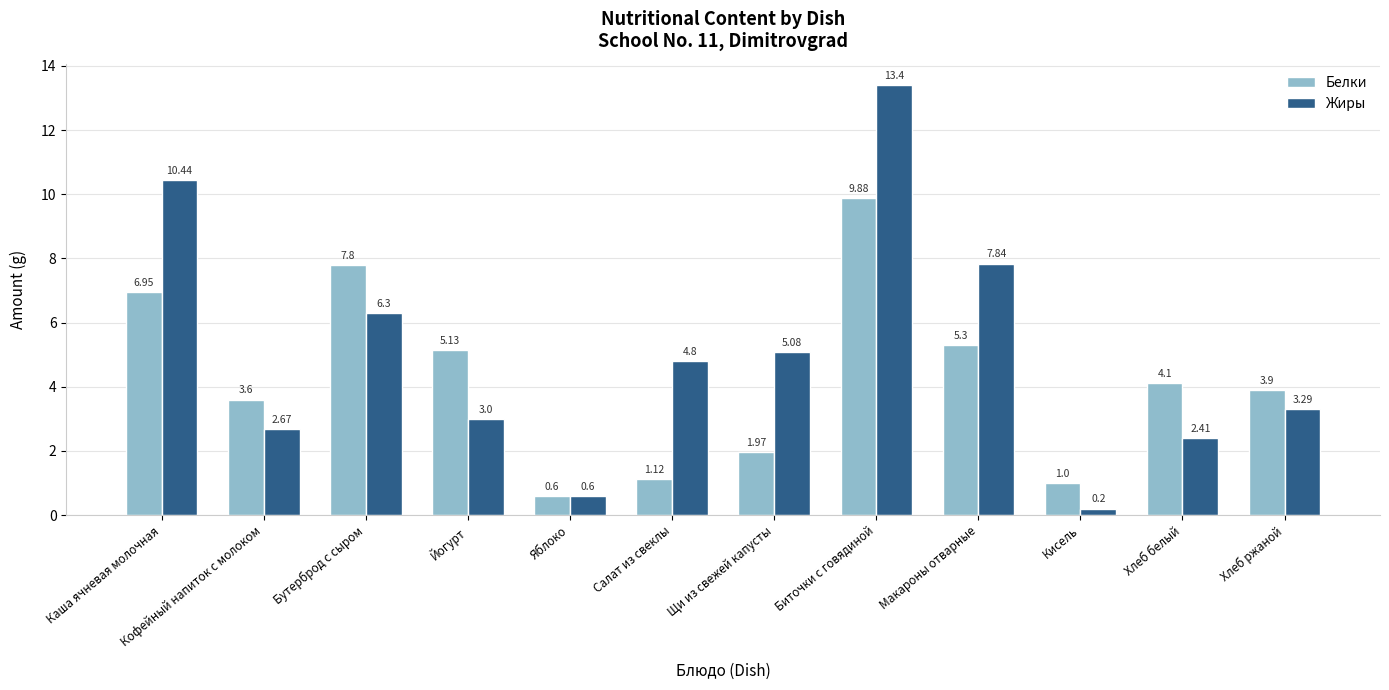

What are all the series names shown in the legend?

Белки, Жиры